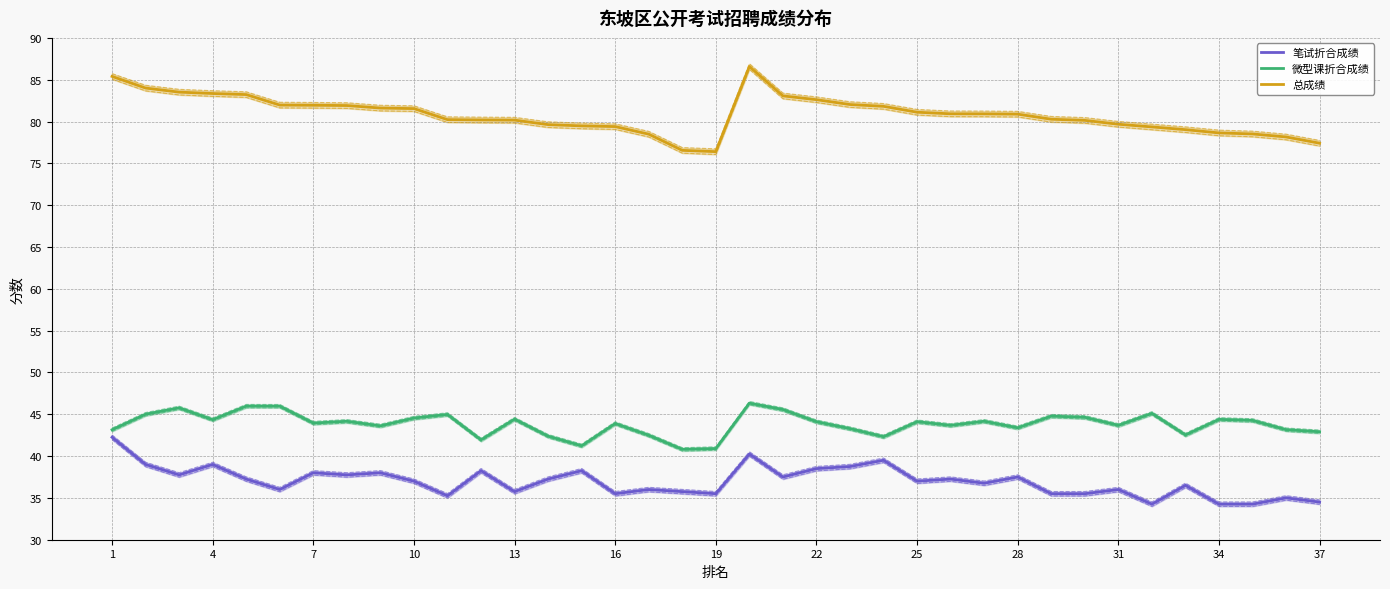

True or false: 微型课折合成绩 and 总成绩 cross at least once.

False